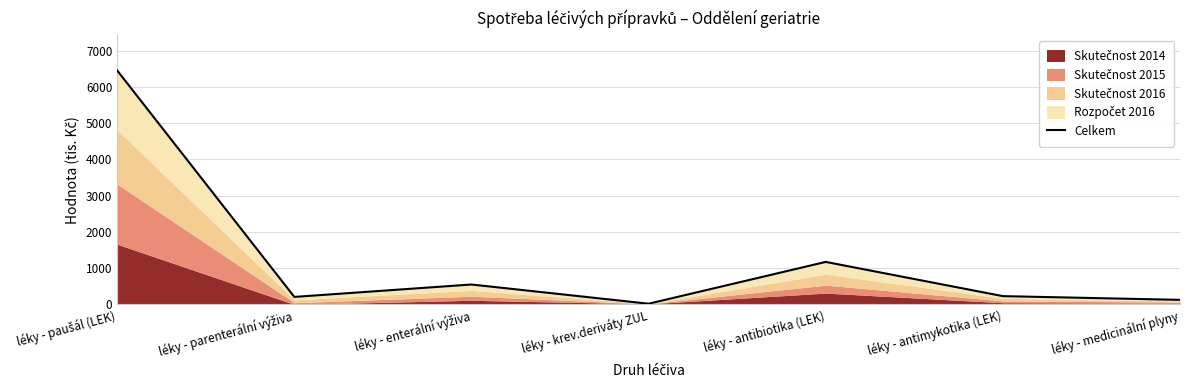

The chart shows a value of 1172.5 at léky - antibiotika (LEK). True or false?

True